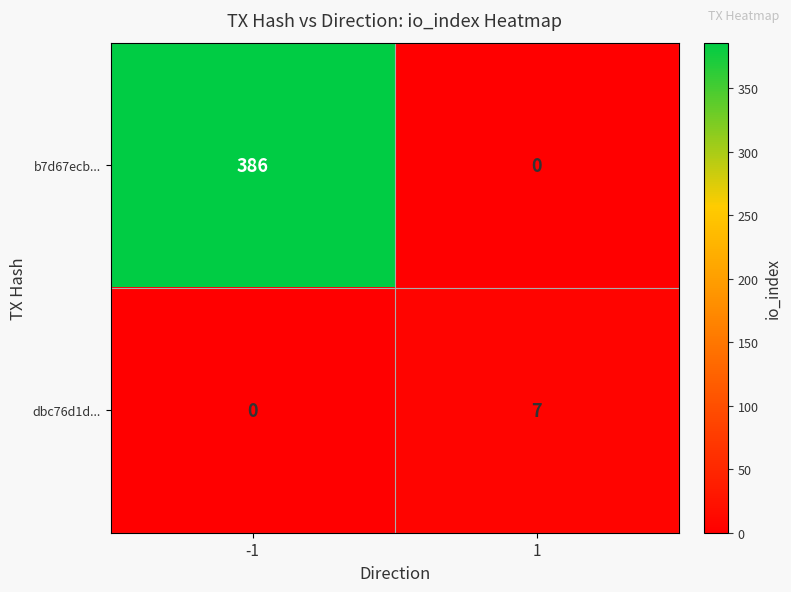

Reading right to left, list all the values displayed in this chart.

b7d67ecb...: 0	386
dbc76d1d...: 7	0